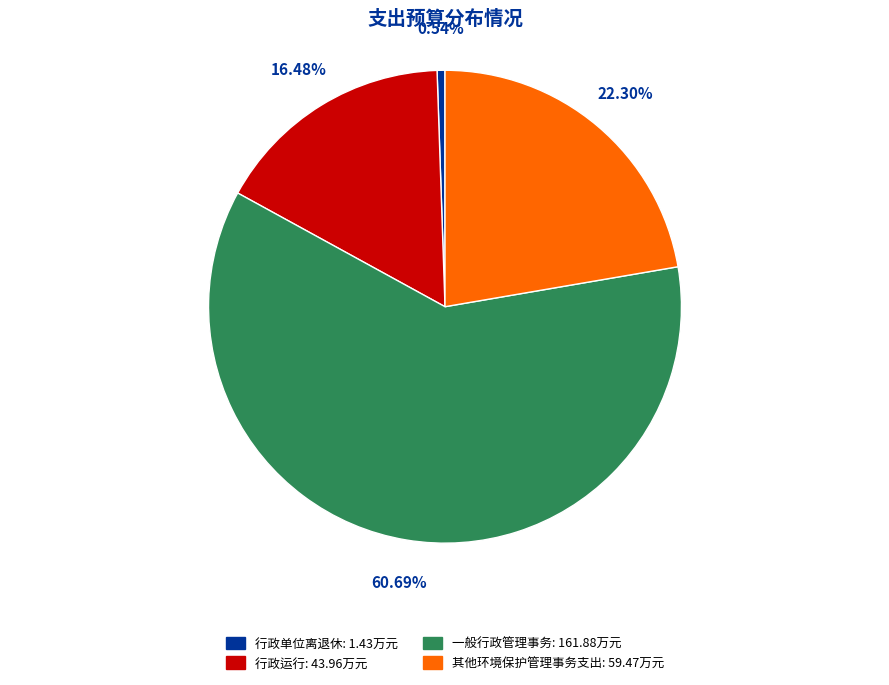

How many segments does this pie chart have?

4